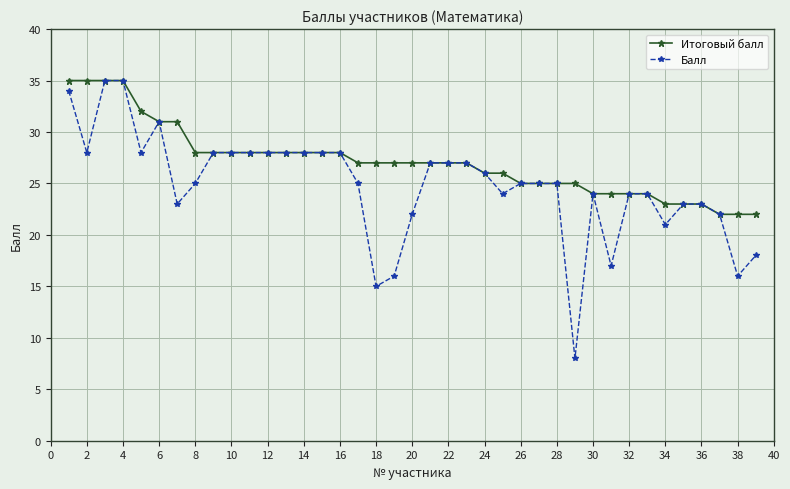

What is the greatest value displayed?

35